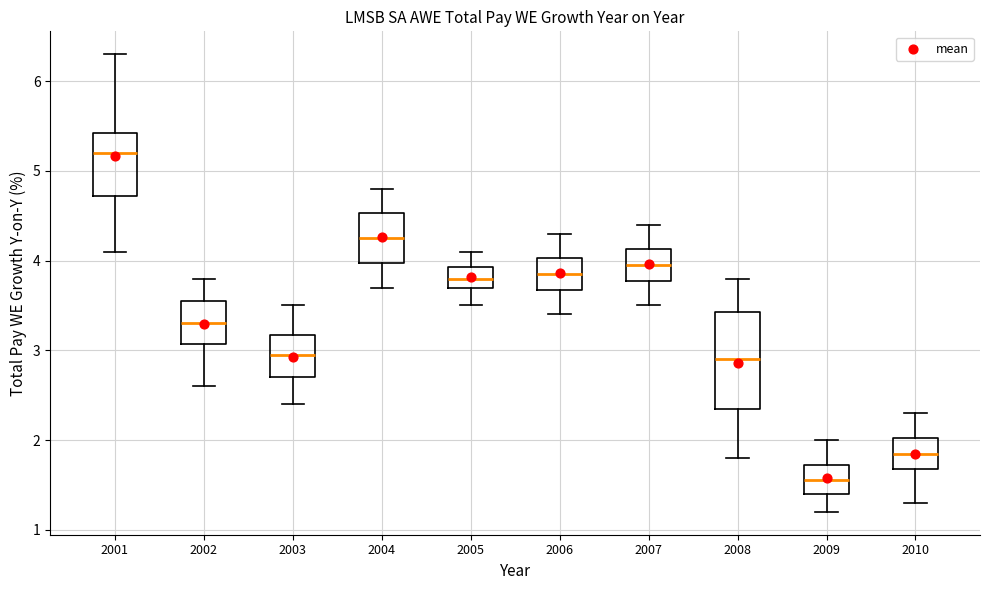

Which box is the tallest, from its lower edge to its upper edge?

2008